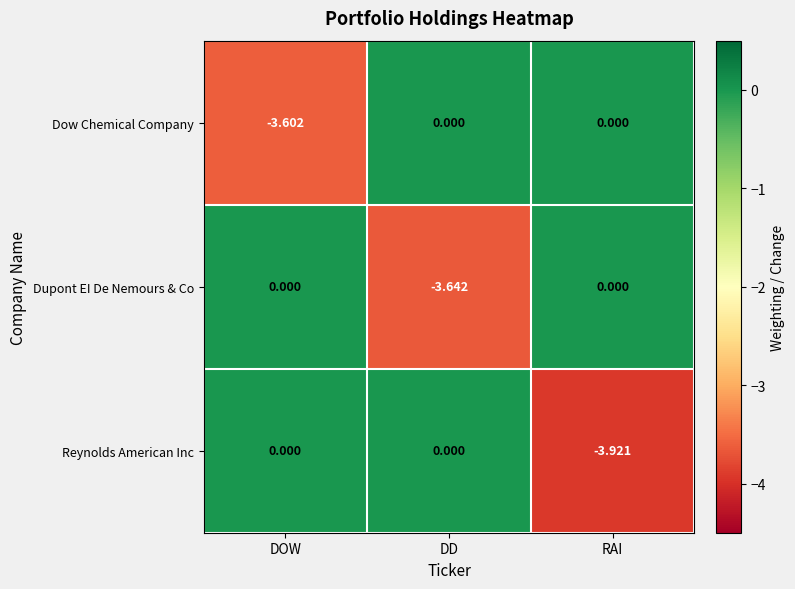

Which category has the lowest value in the Dow Chemical Company series?

DOW